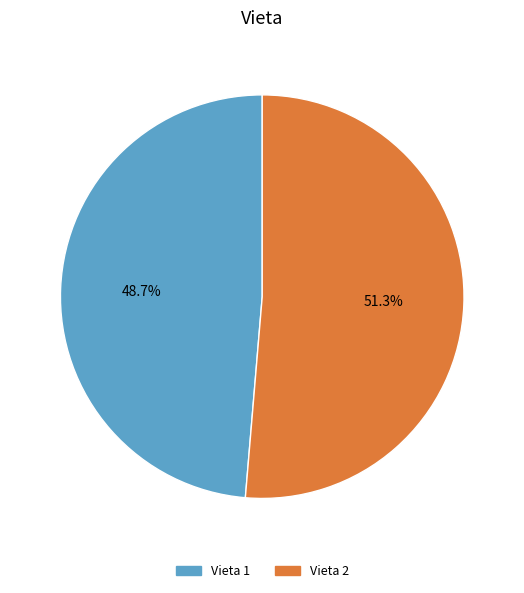

Which has a higher value, Vieta 1 or Vieta 2?

Vieta 2